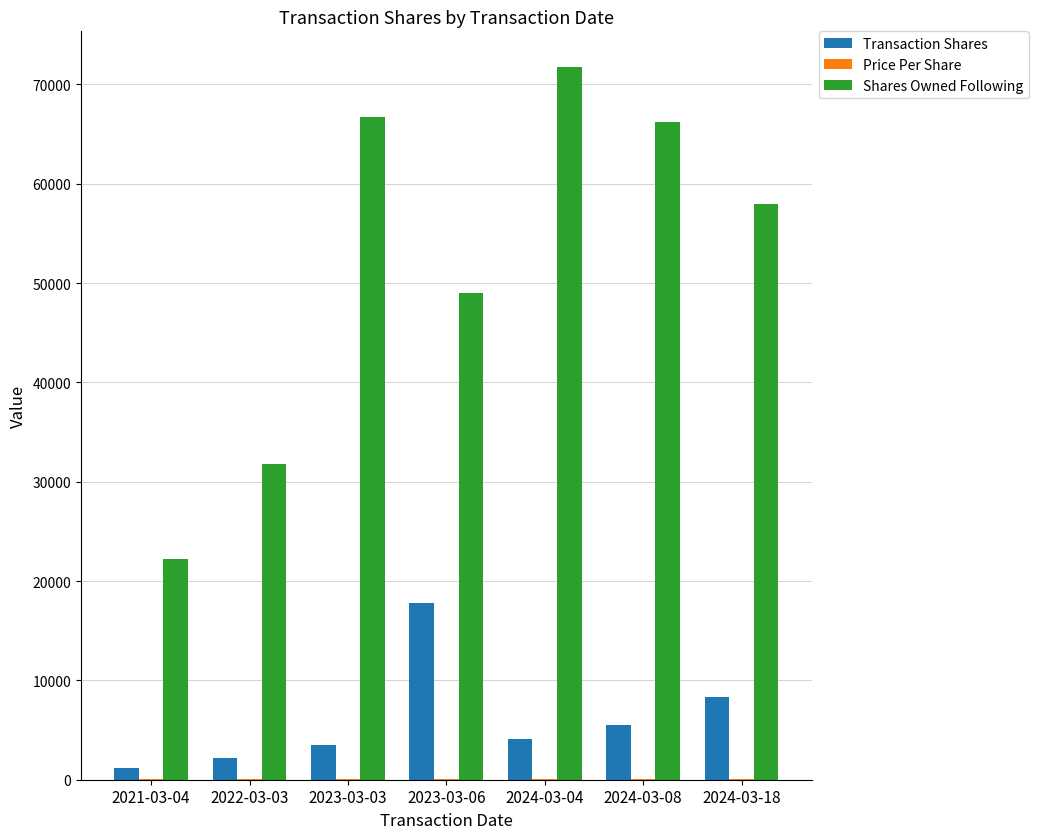

At which label is Shares Owned Following closest to 46994?

2023-03-06